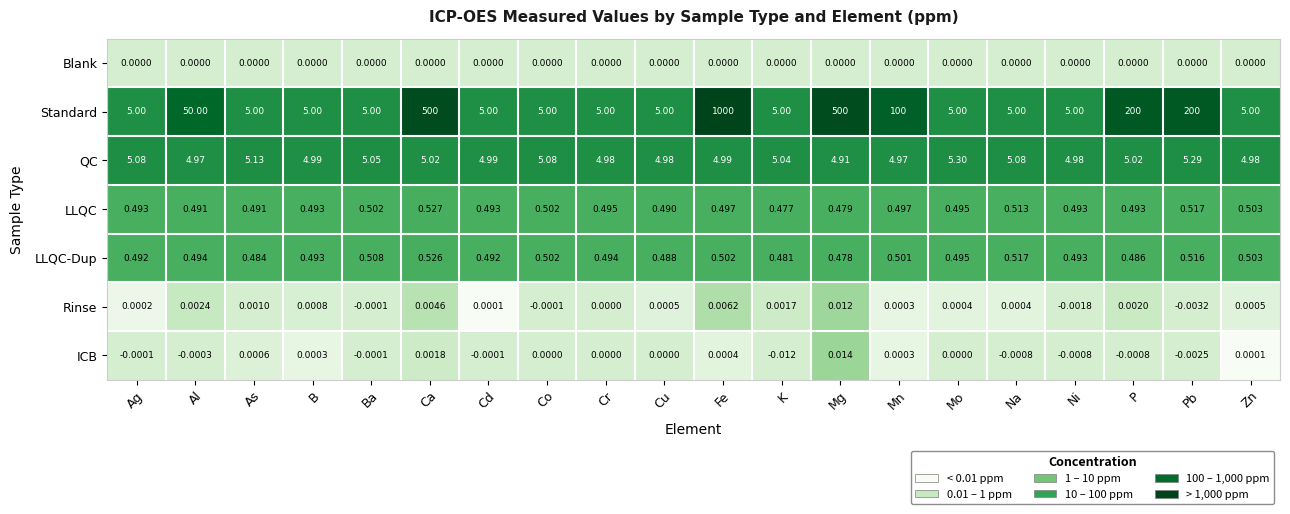

Is the value of LLQC at Ca greater than the value of QC at K?

No